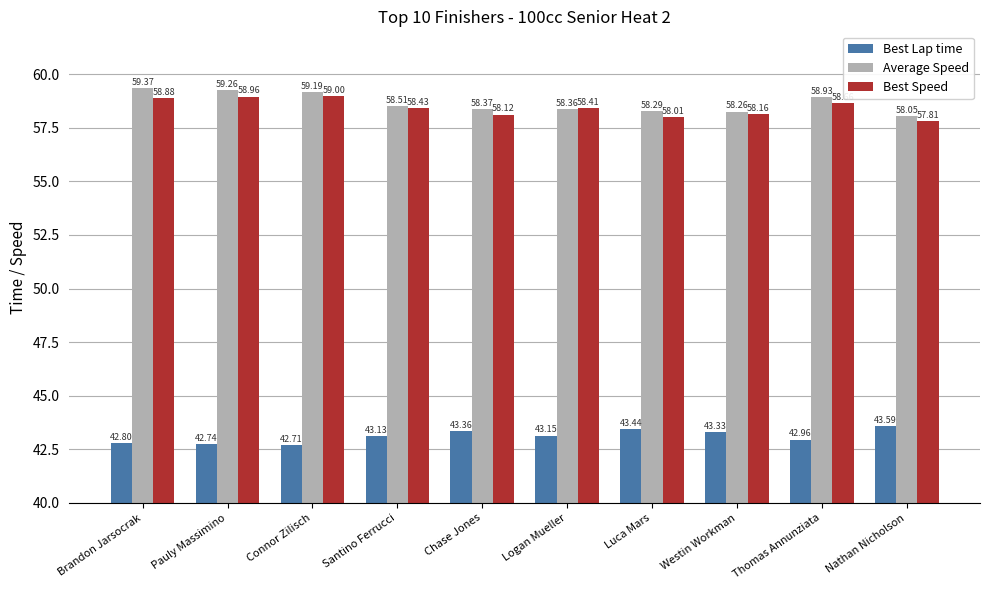

What are all the series names shown in the legend?

Best Lap time, Average Speed, Best Speed